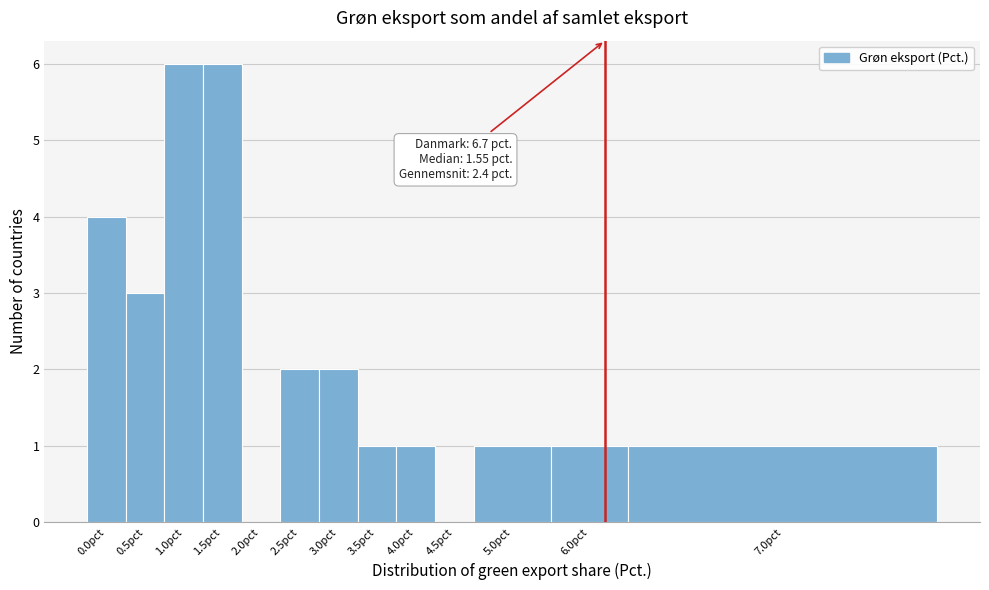

Reading left to right, what are all the values shown in this chart?

0.0pct=4	0.5pct=3	1.0pct=6	1.5pct=6	2.0pct=0	2.5pct=2	3.0pct=2	3.5pct=1	4.0pct=1	4.5pct=0	5.0pct=1	6.0pct=1	7.0pct=1